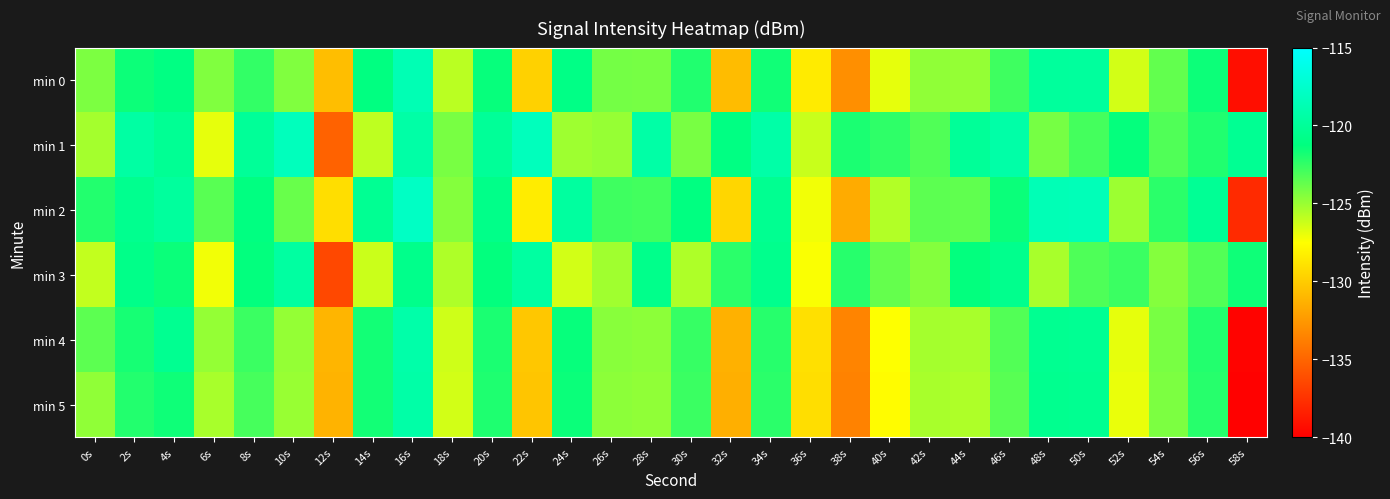

Which series changed the most between 32s and 58s?

min 0